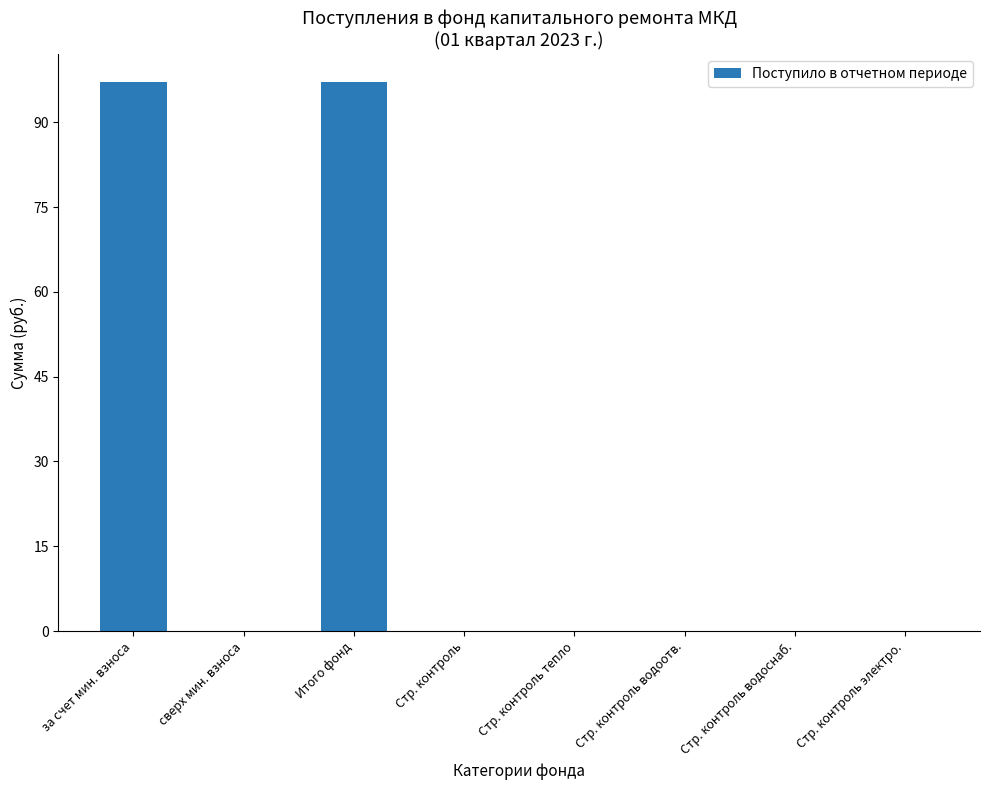

What is the average value?

24.3